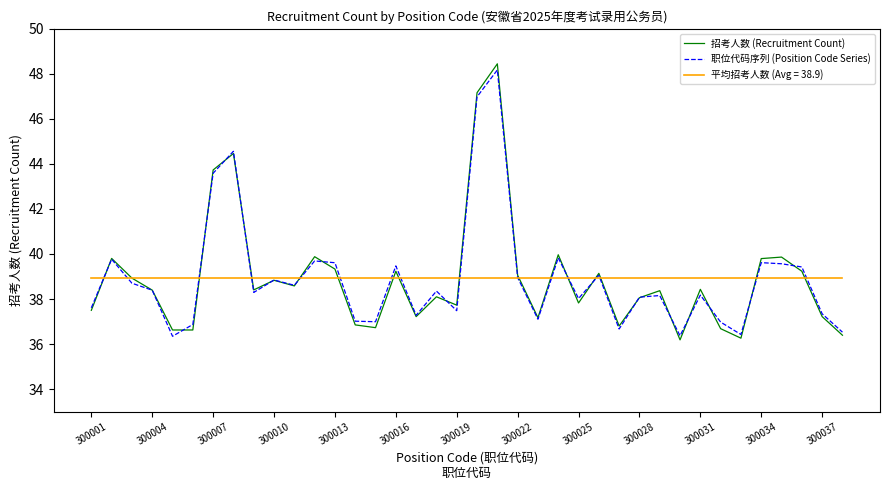

Which series has the widest spread of values?

招考人数 (Recruitment Count)